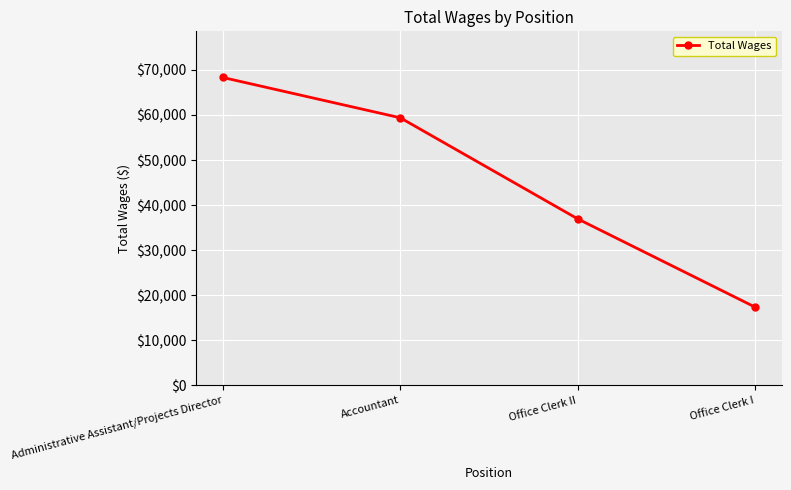

What is the ratio of the value at Office Clerk I to the value at Office Clerk II?

0.5